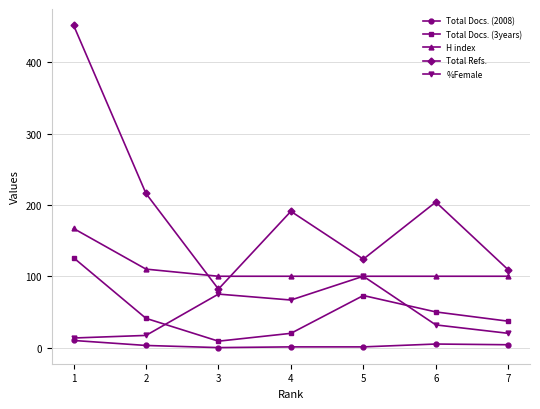

At how many categories does at least one series exceed 206?

2